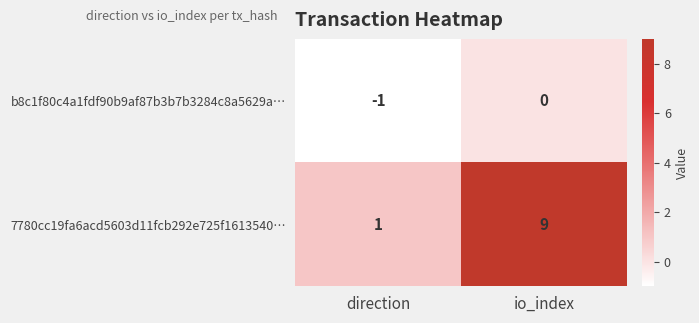

Is it true that 7780cc19fa6acd5603d11fcb292e725f1613540… equals 2 at direction?

False